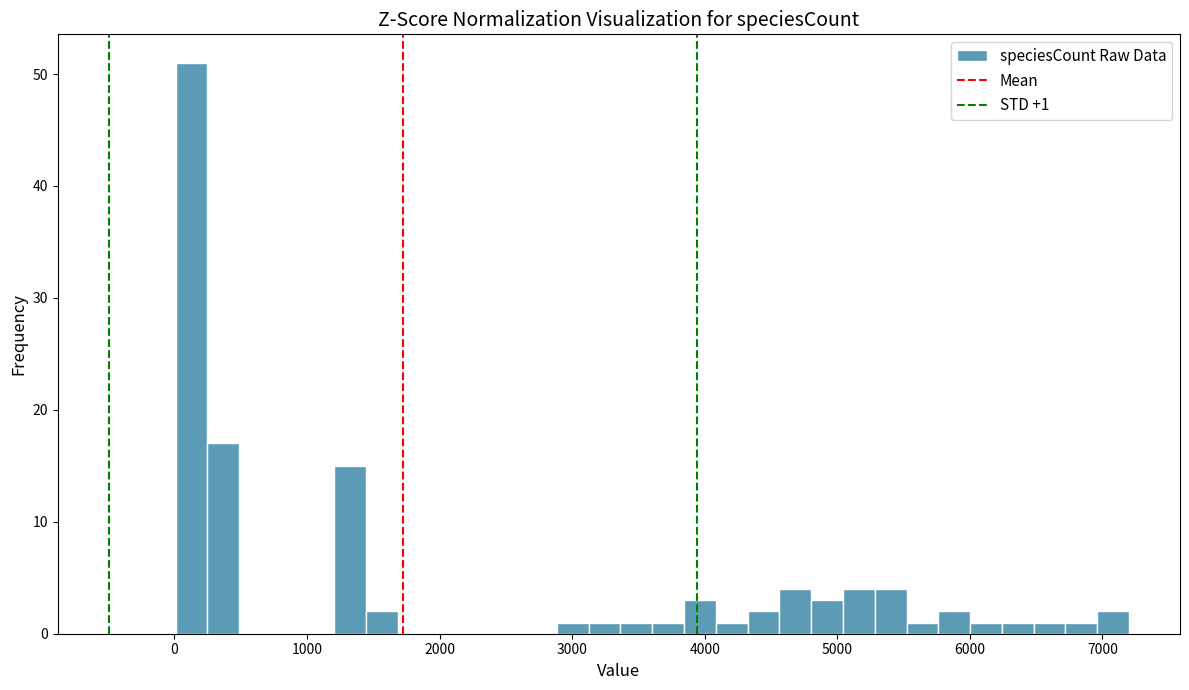

Around what value on the x-axis is the tallest bar? Give the approximate position of its centre, as read against the axis.

100